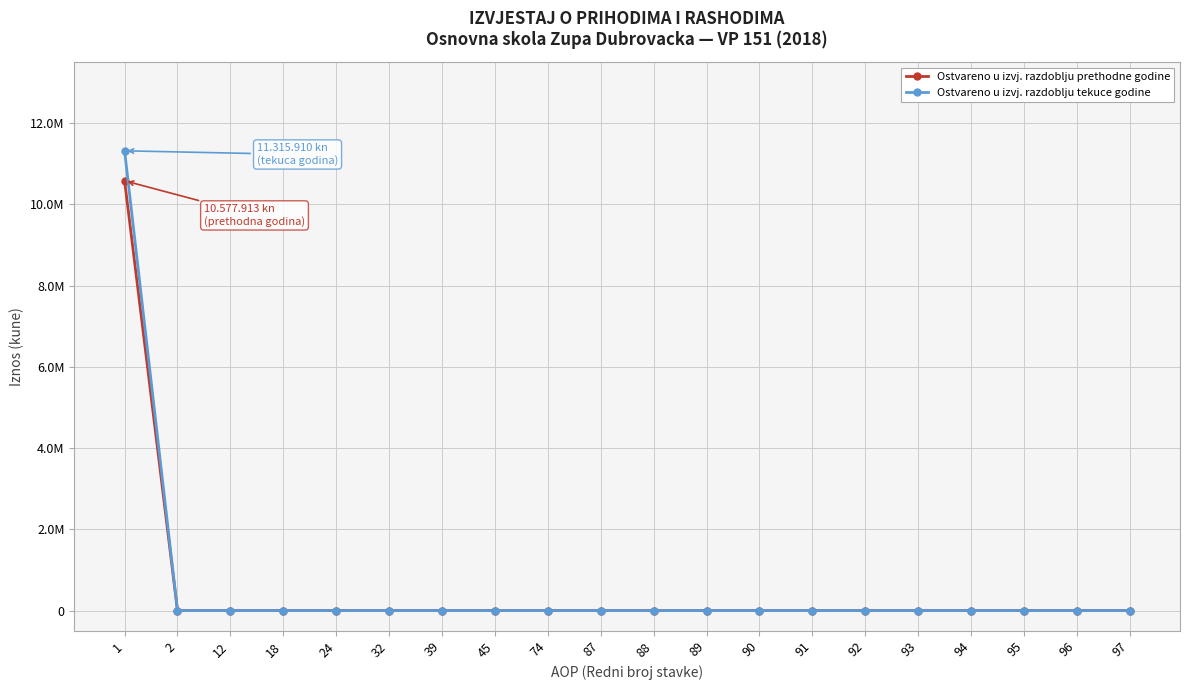

Reading right to left, transcribe all the data shown in this chart.

Ostvareno u izvj. razdoblju prethodne godine: 0	0	0	0	0	0	0	0	0	0	0	0	0	0	0	0	0	0	0	10577913
Ostvareno u izvj. razdoblju tekuce godine: 0	0	0	0	0	0	0	0	0	0	0	0	0	0	0	0	0	0	0	11315910